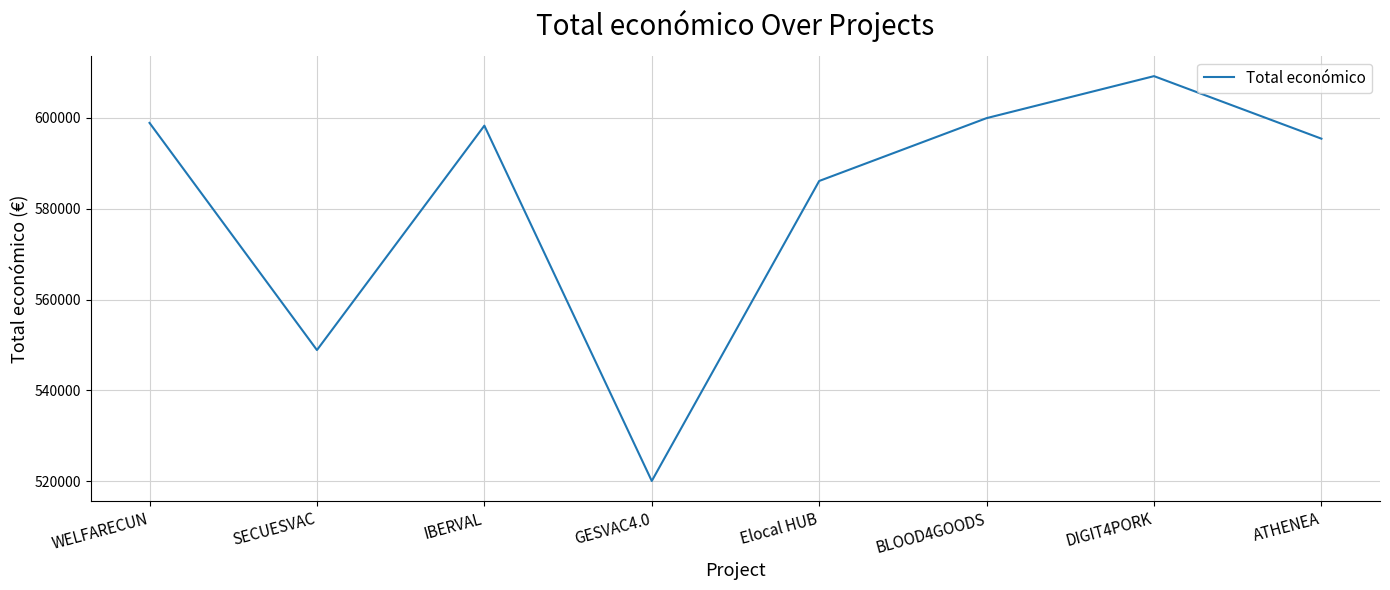

How many values are below 598303?

4